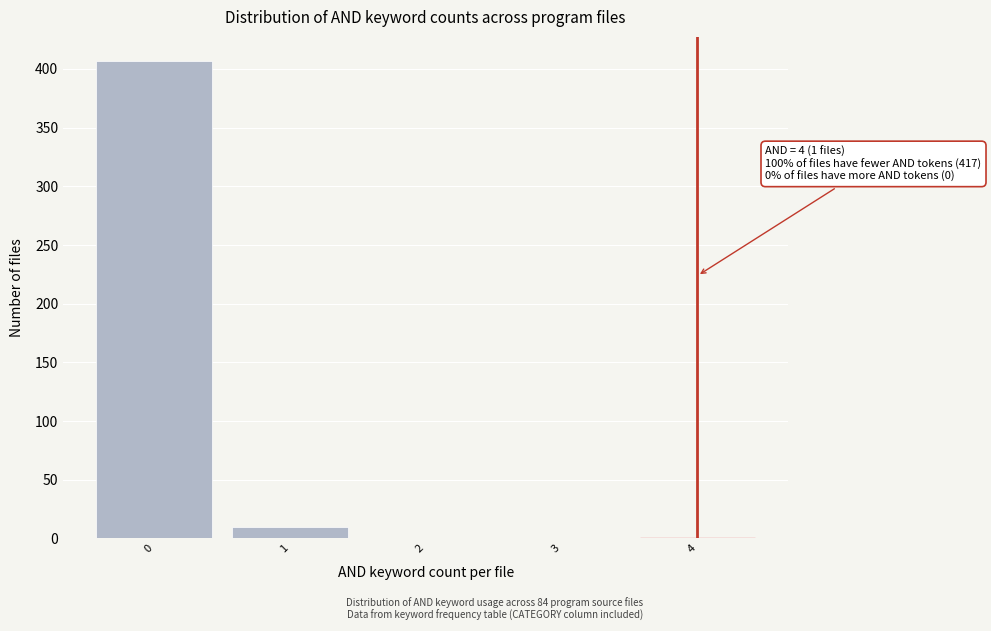

What is the change in value from 1 to 3?

-10